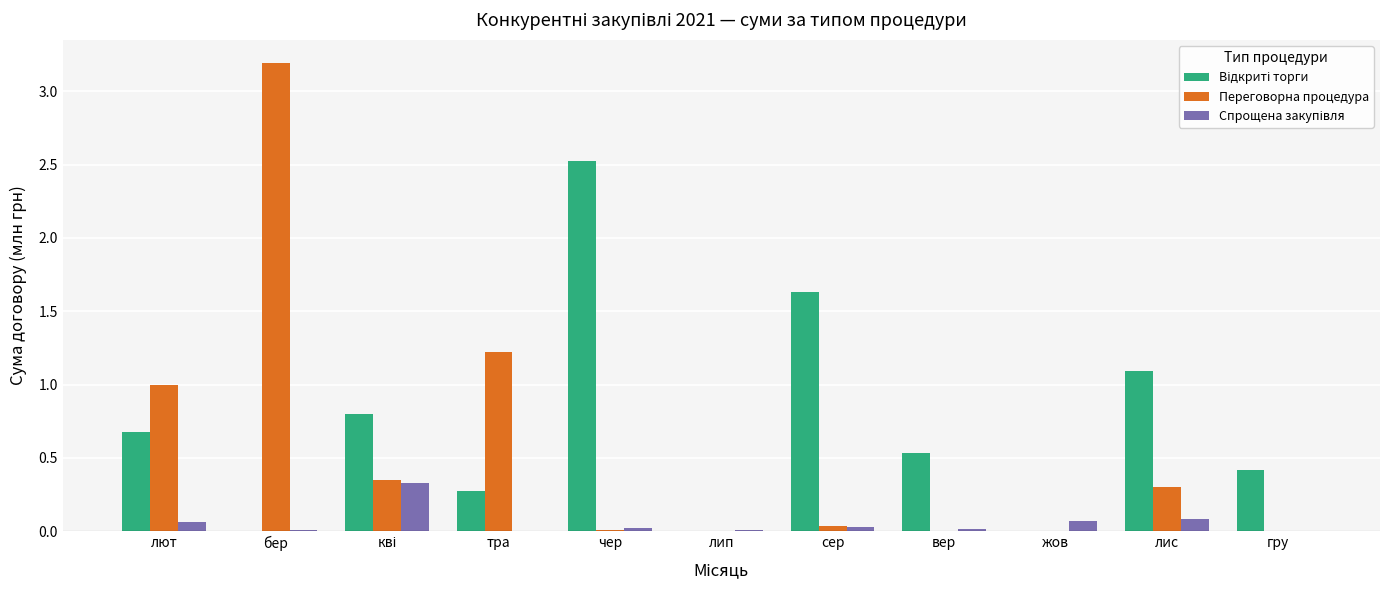

Where is Переговорна процедура nearest to the value 1?

лют